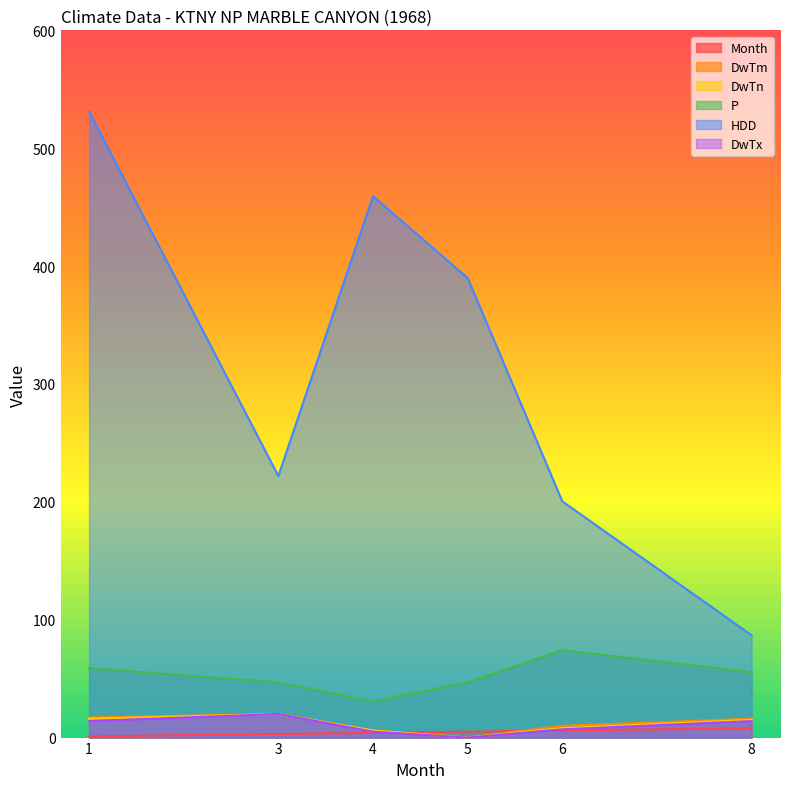

Does the chart have visible grid lines?

No